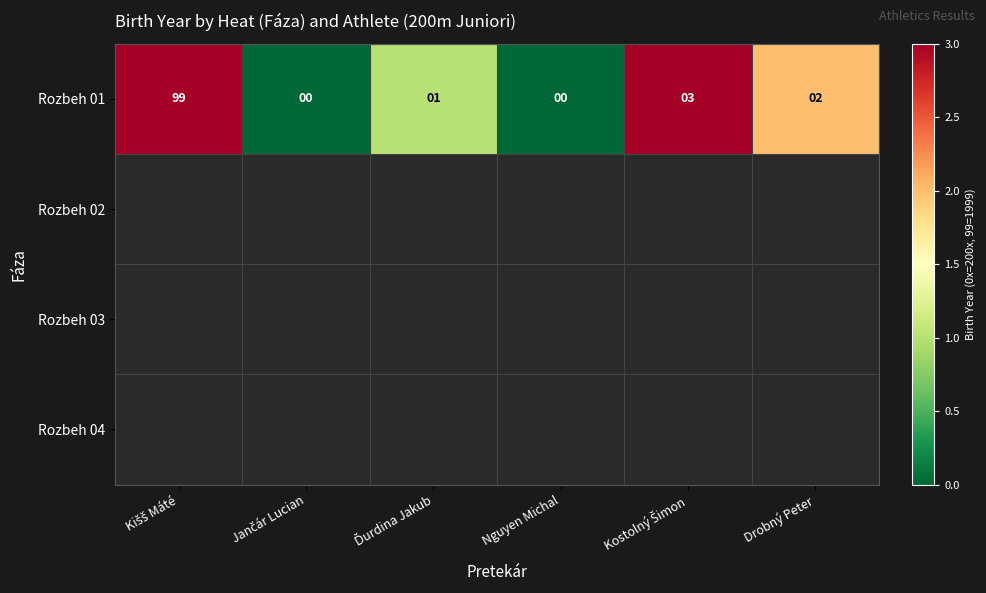

The value of Rozbeh 01 at Drobný Peter is 1. True or false?

False